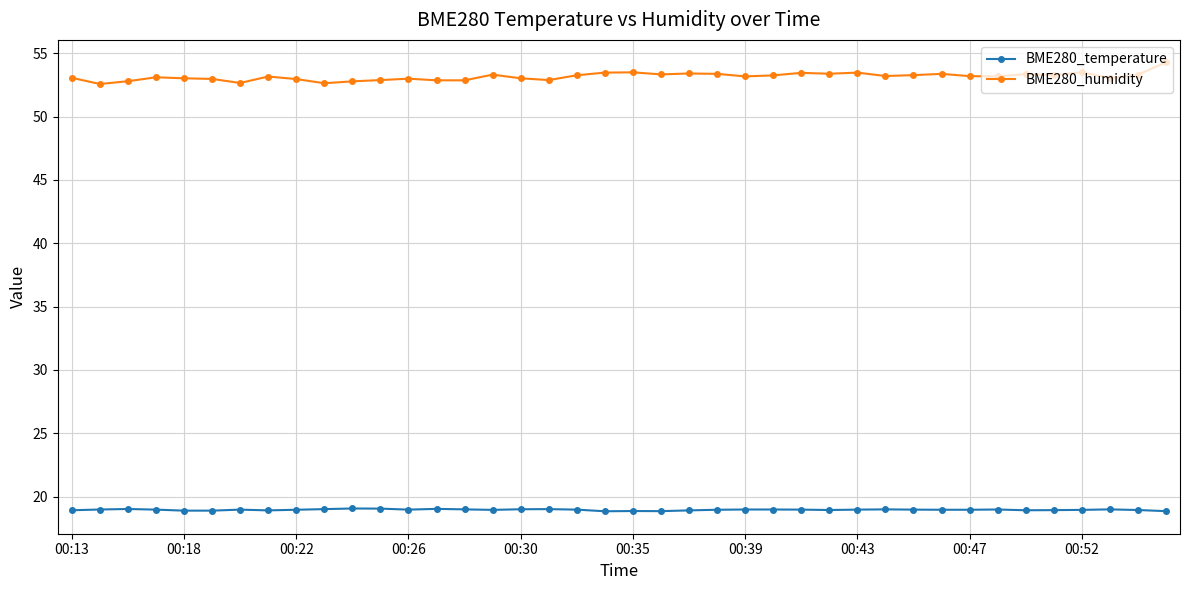

What is the value of the BME280_humidity point at the 14th from the left?

52.9